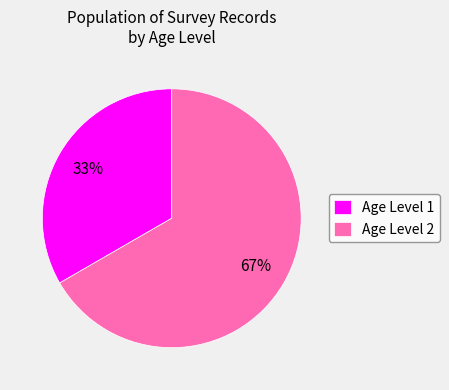

Is it true that Age Level 2 is 61% of the pie?

False